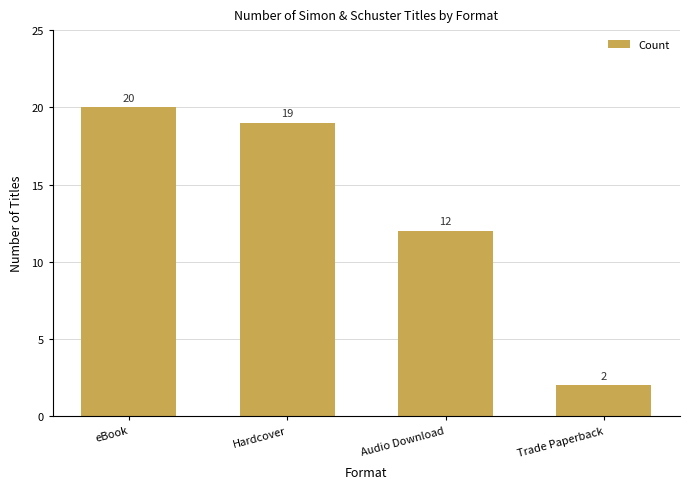

The chart shows a value of 20 at eBook. True or false?

True